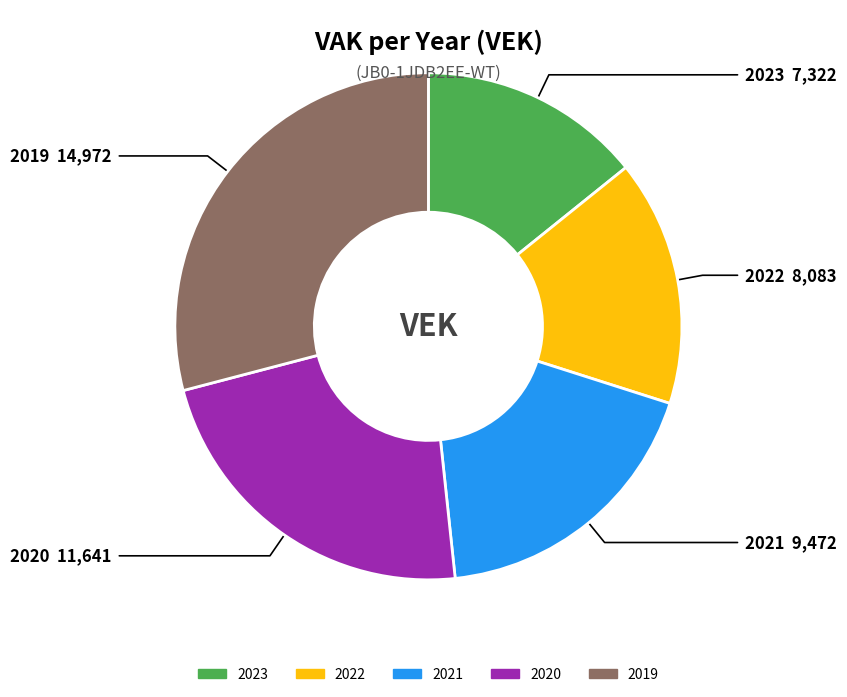

Which slice is the largest?

2019